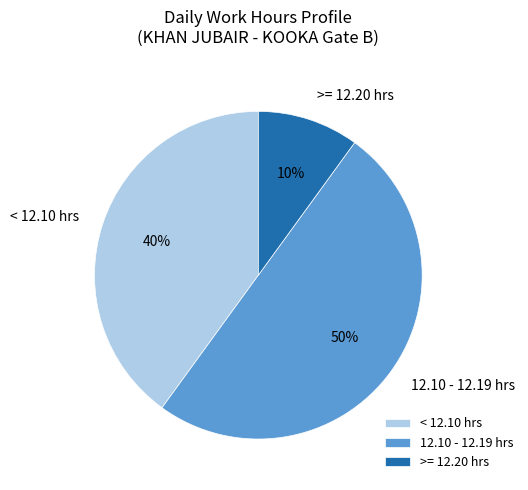

Approximately how many times larger is the value at 12.10 - 12.19 hrs compared to >= 12.20 hrs?

5.0